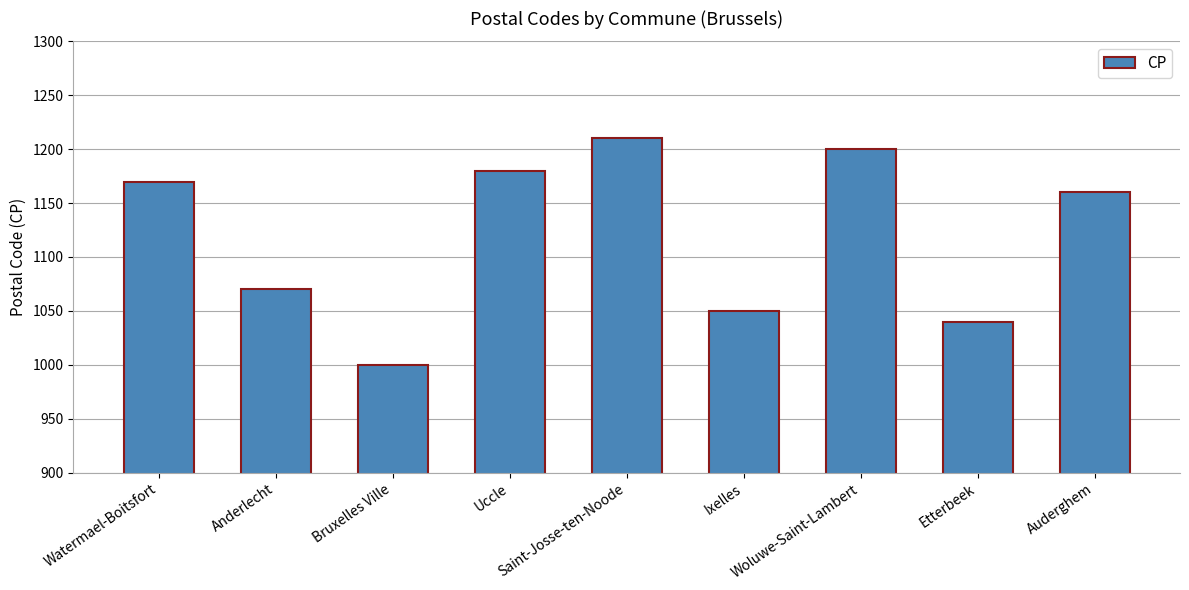

At which label does the data first exceed 1160?

Watermael-Boitsfort